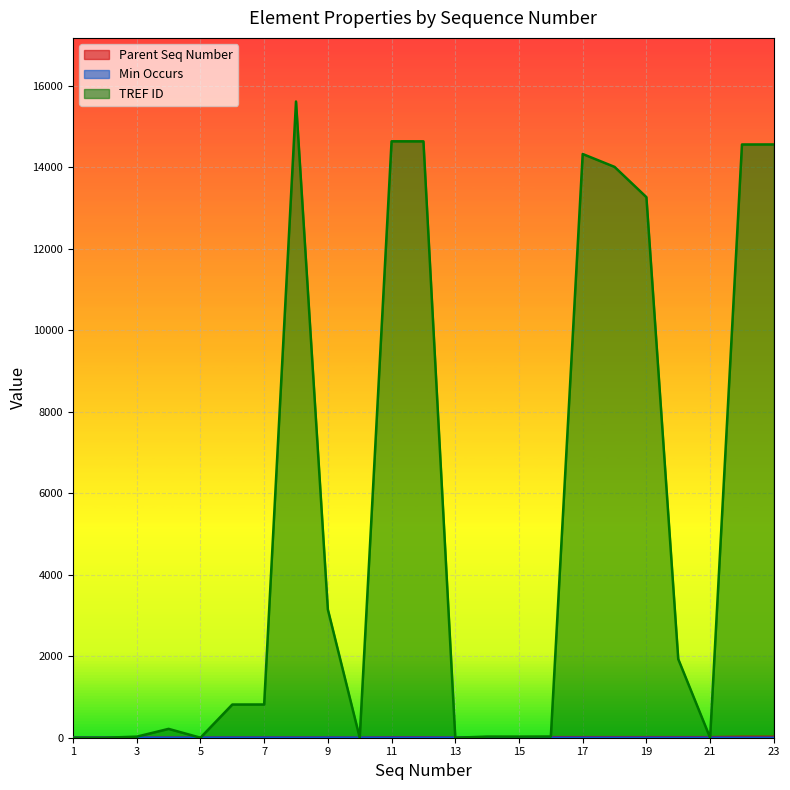

Reading right to left, transcribe all the data shown in this chart.

Parent Seq Number: 23=21	22=21	21=13	20=13	19=13	18=13	17=13	16=13	15=13	14=13	13=1	12=10	11=10	10=1	9=5	8=5	7=5	6=5	5=1	4=2	3=2	2=1	1=0
Min Occurs: 23=0	22=0	21=0	20=0	19=0	18=0	17=0	16=0	15=0	14=0	13=0	12=1	11=1	10=0	9=1	8=0	7=1	6=1	5=0	4=0	3=1	2=0	1=0
TREF ID: 23=14566	22=14565	21=0	20=1930	19=13272	18=14015	17=14331	16=29	15=26	14=27	13=0	12=14642	11=14643	10=0	9=3148	8=15620	7=816	6=815	5=0	4=217	3=26	2=0	1=0